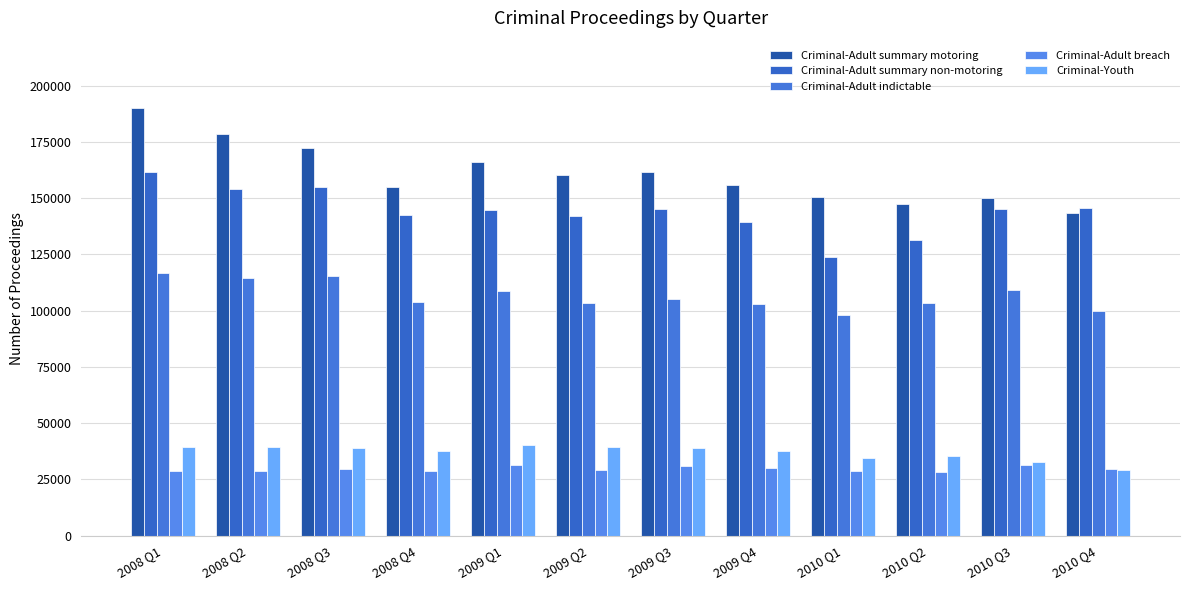

The value of Criminal-Adult breach at 2008 Q3 is 51526. True or false?

False